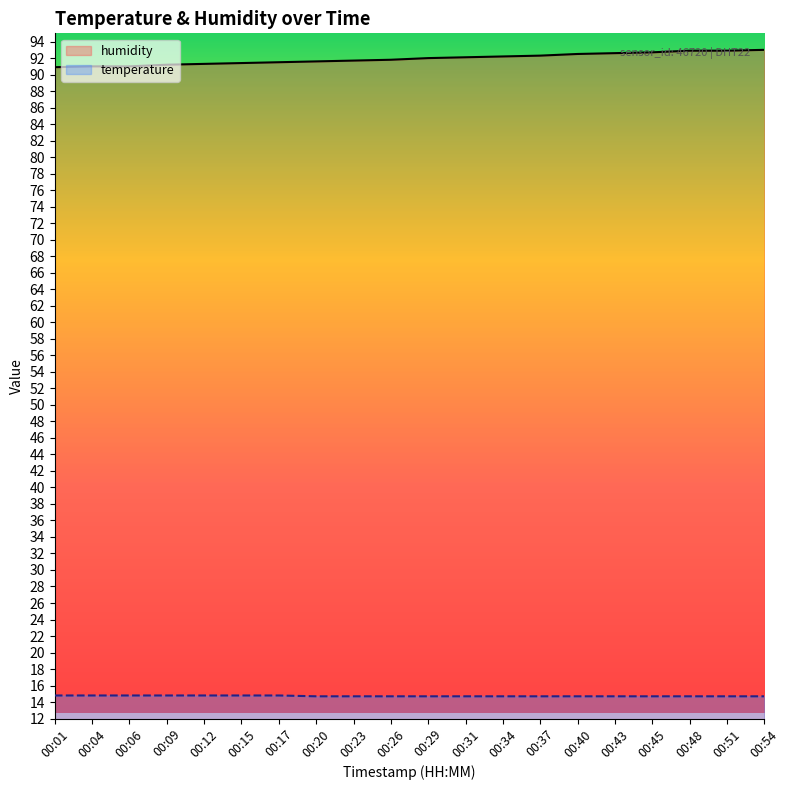

At which label does temperature reach its peak?

00:01